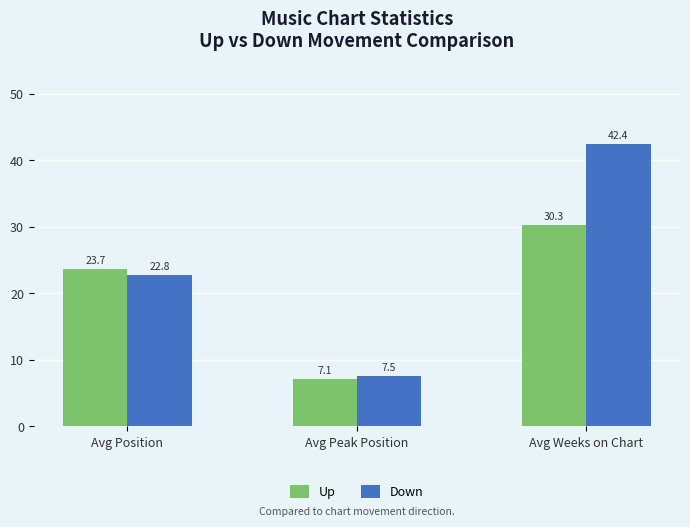

What is the spread (max minus min) of values at Avg Position?

0.9